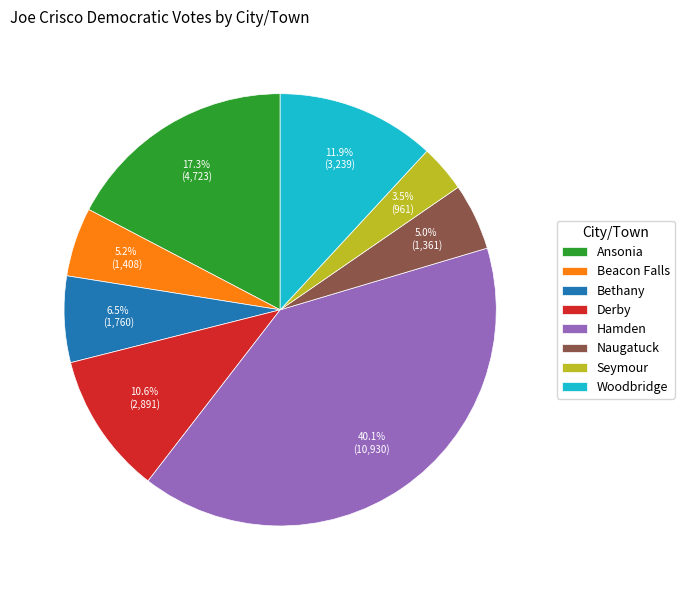

Which category has the smallest portion of the pie?

Seymour